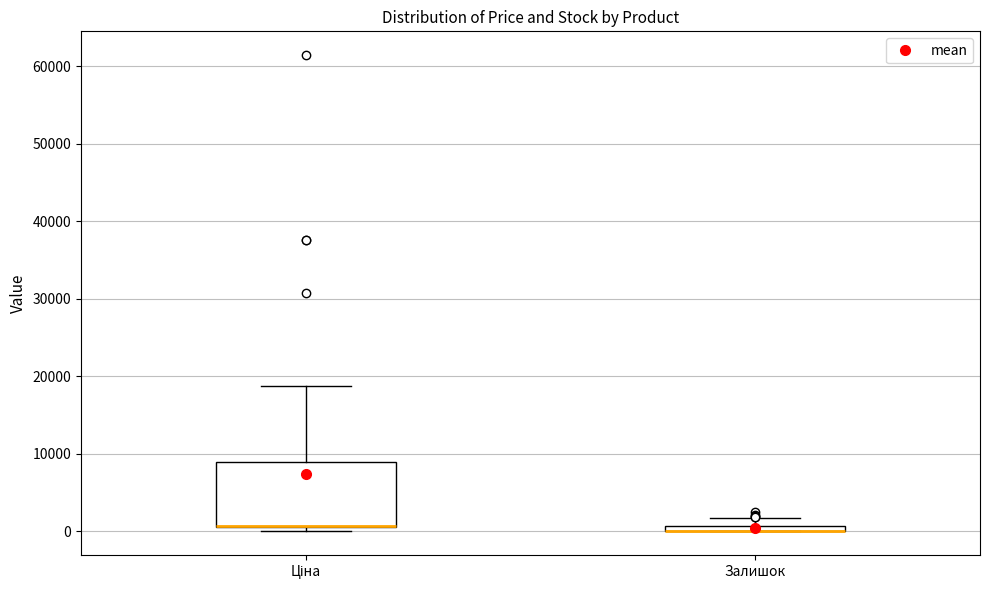

Comparing the boxes themselves (not the whiskers), which one is the tallest?

Ціна